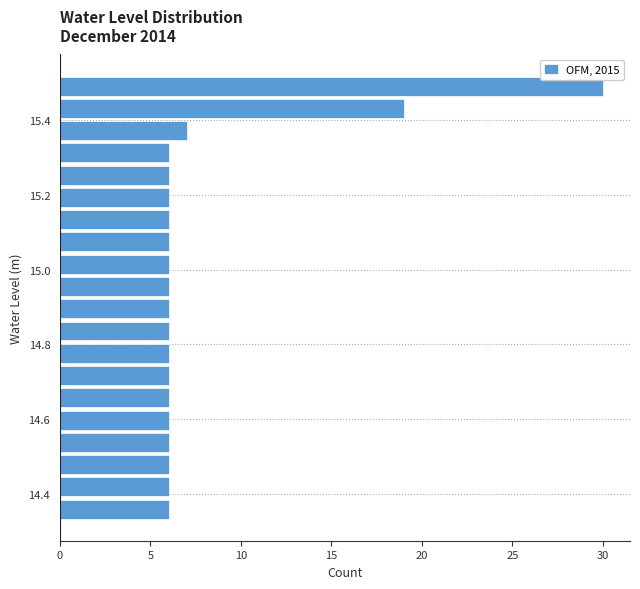

Read against the y-axis, roughly where is the centre of the longest bar?

15.50